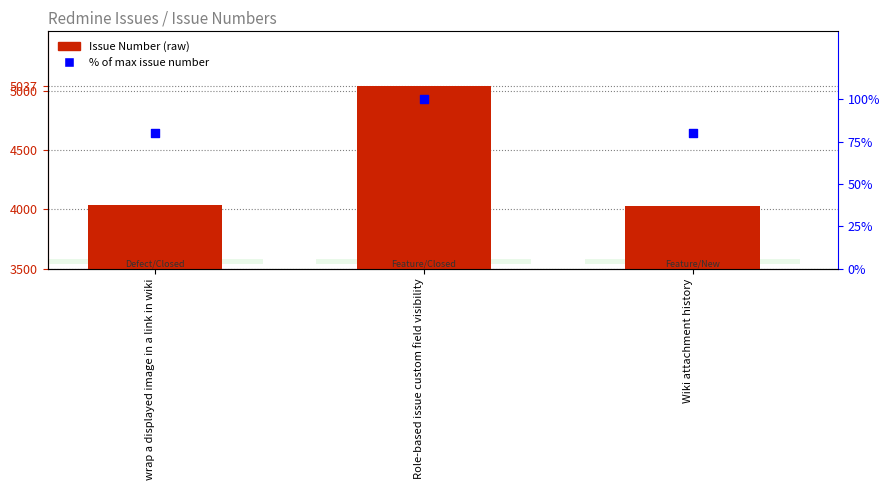

Which series reaches the minimum Y coordinate?

% of max issue number